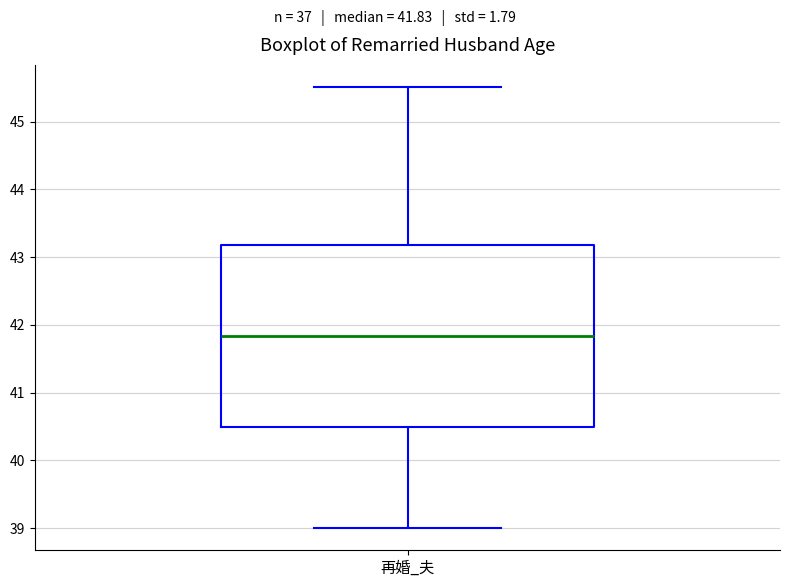

Read this box plot against the y-axis: the position of the median line, the range covered by the box, and the ends of both whiskers. The values are not printed on the chart, so give them approximately, as read against the axis.

median 41.8, box 40.5 to 43.2, whiskers 39.0 to 45.5